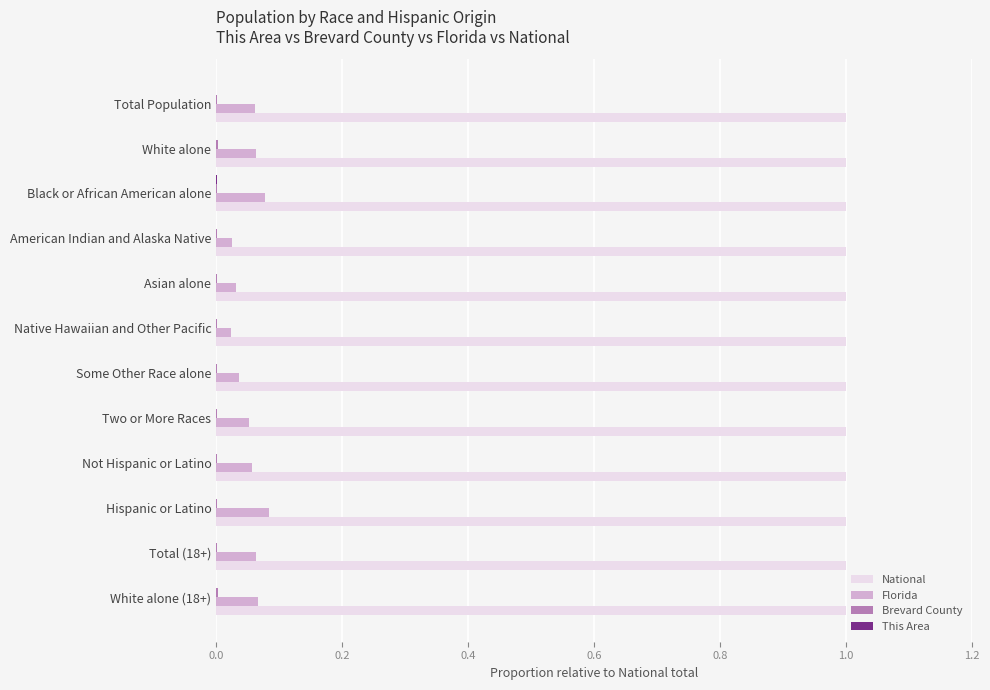

What is the maximum value shown in the chart?

1.0